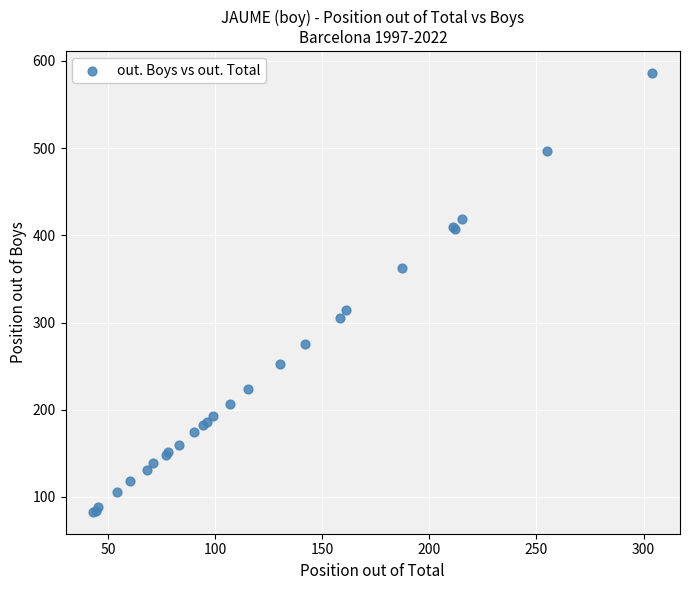

What Y value in the scatter plot is closest to 334?

314